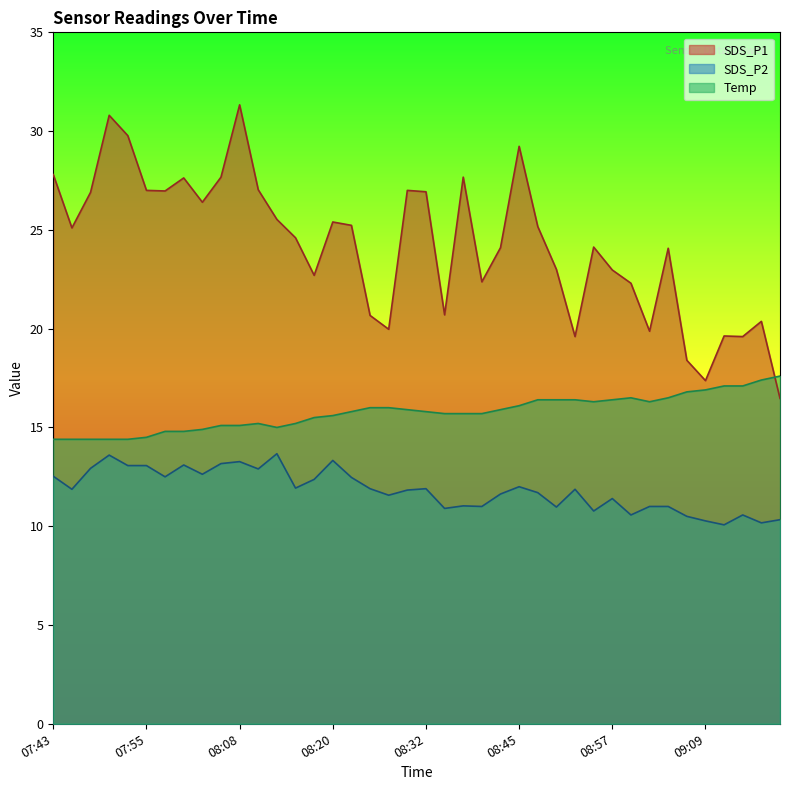

True or false: Temp and SDS_P2 intersect in this chart.

False